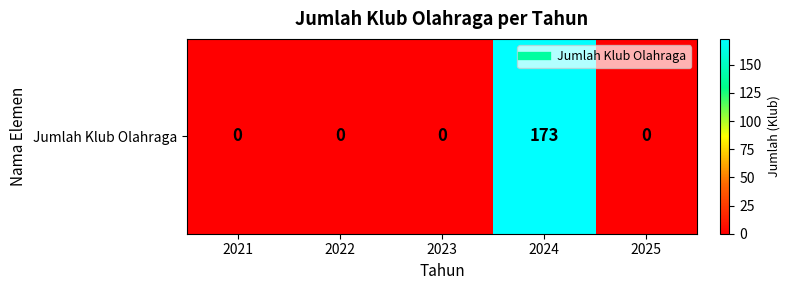

How many categories are shown in the chart?

5